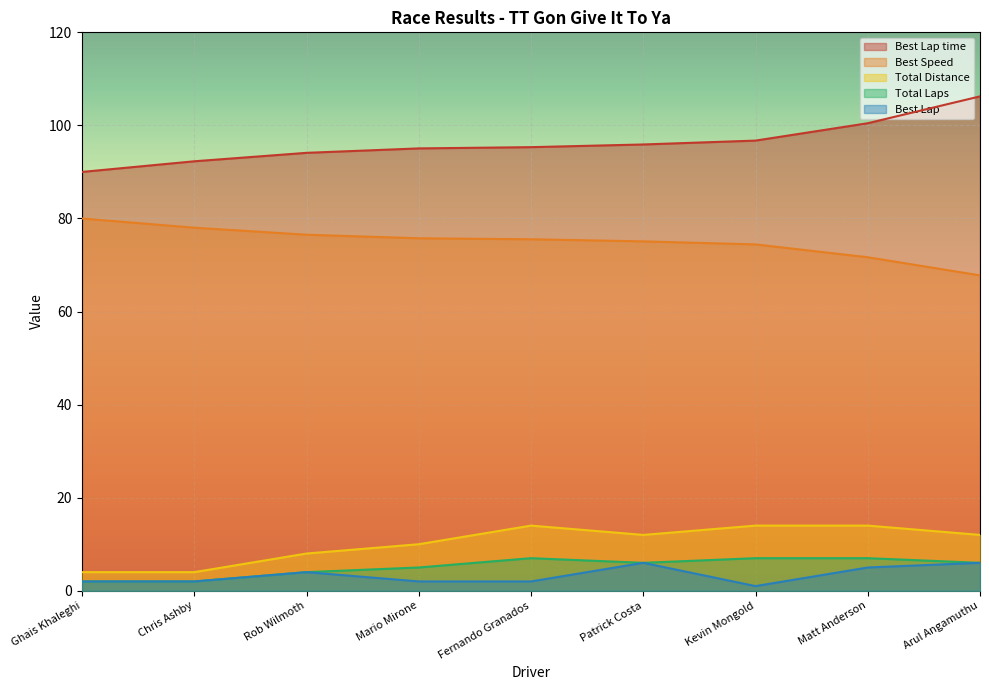

True or false: Best Lap time and Total Distance cross at least once.

False